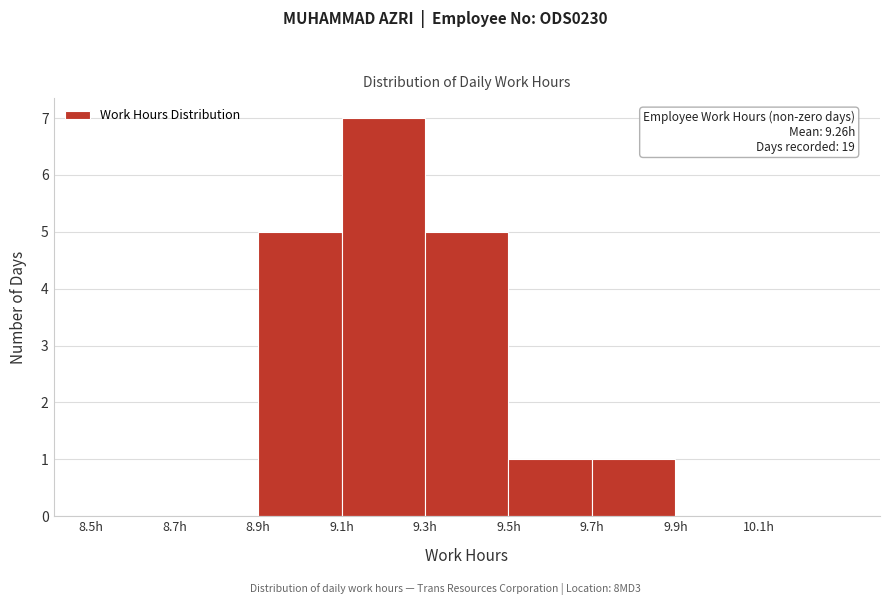

Over which range of the x-axis is the bar tallest?

9.1 to 9.3